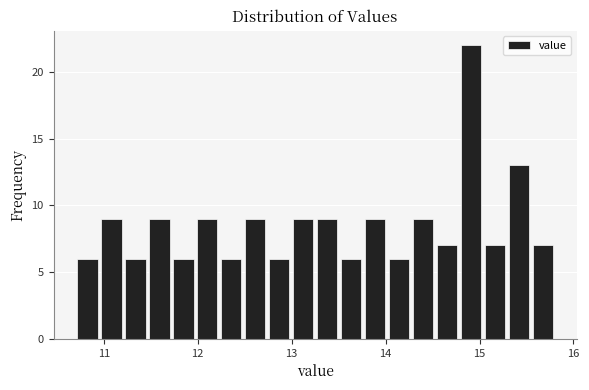

Read against the x-axis, roughly where is the centre of the tallest bar?

14.9